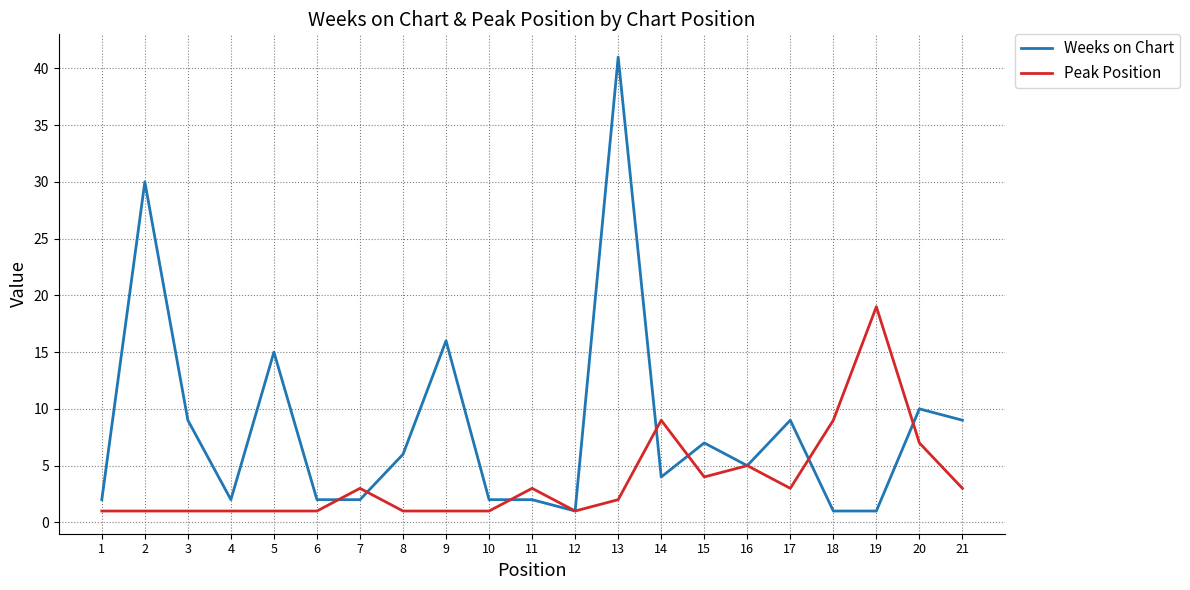

List the series in order of their overall mean, highest first.

Weeks on Chart, Peak Position